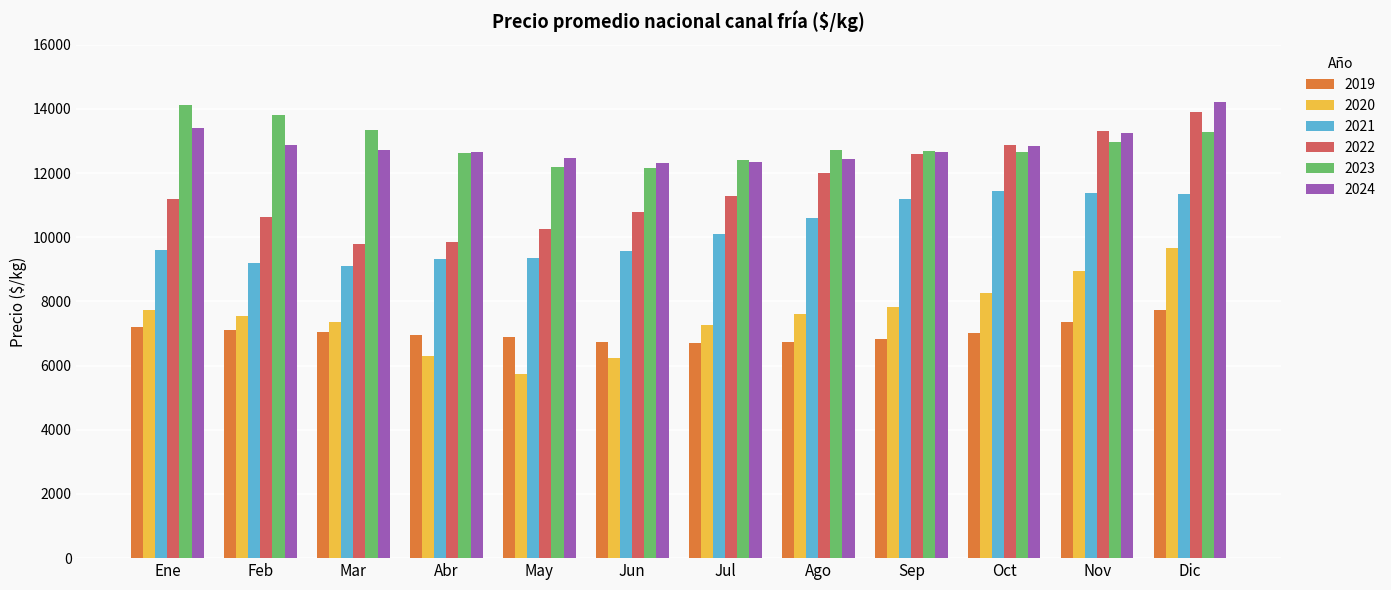

What is the lowest value of the 2019 series?

6692.9